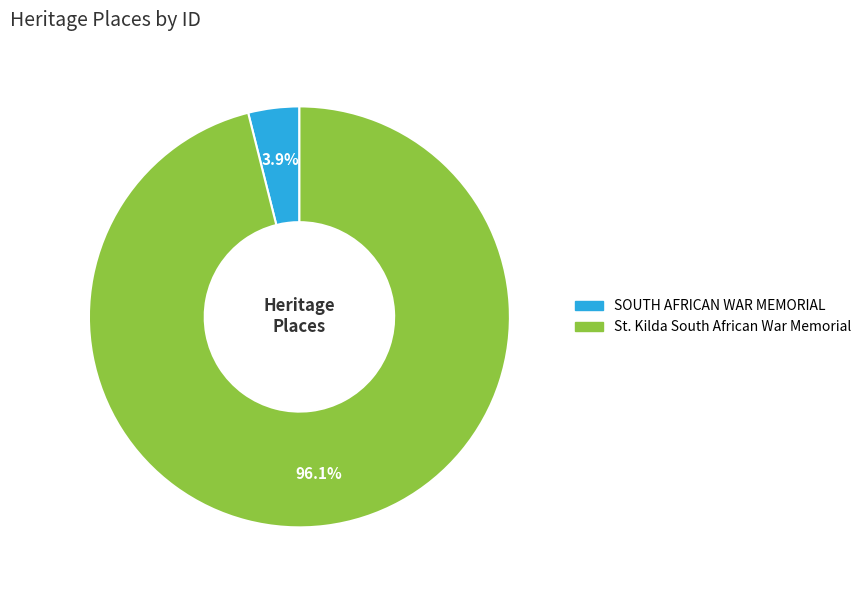

Count the number of slices in the pie.

2